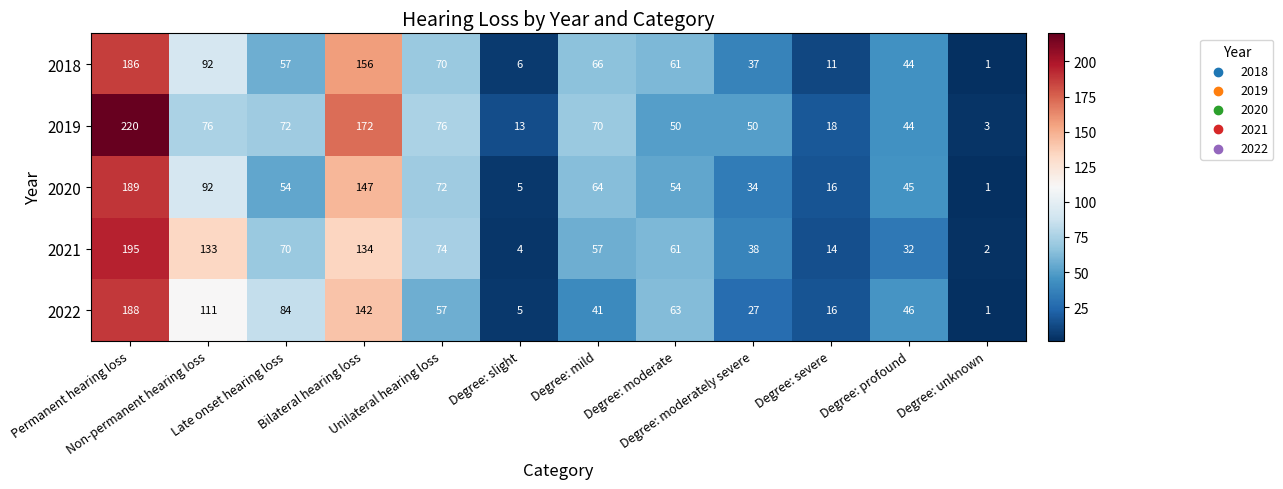

List the series in order of their peak value, lowest first.

2018, 2022, 2020, 2021, 2019